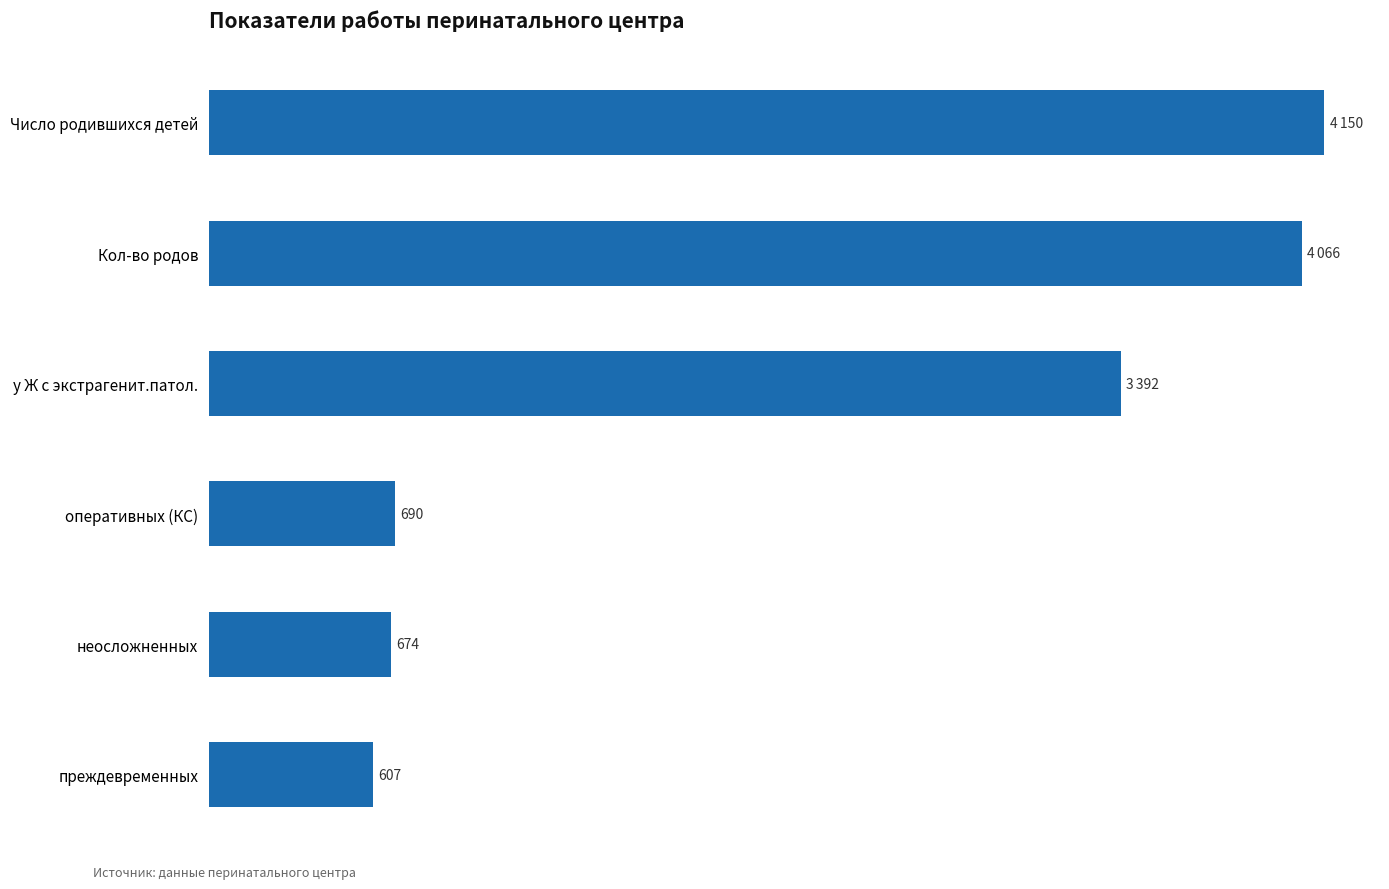

Rank the categories by value from highest to lowest.

Число родившихся детей, Кол-во родов, у Ж с экстрагенит.патол., оперативных (КС), неосложненных, преждевременных